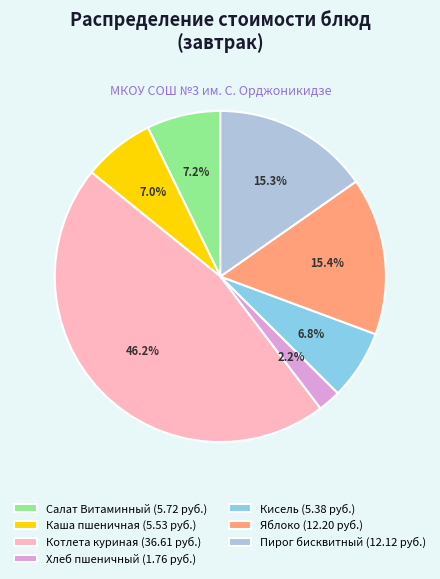

What percentage is the Пирог бисквитный slice, to the nearest percent?

15%